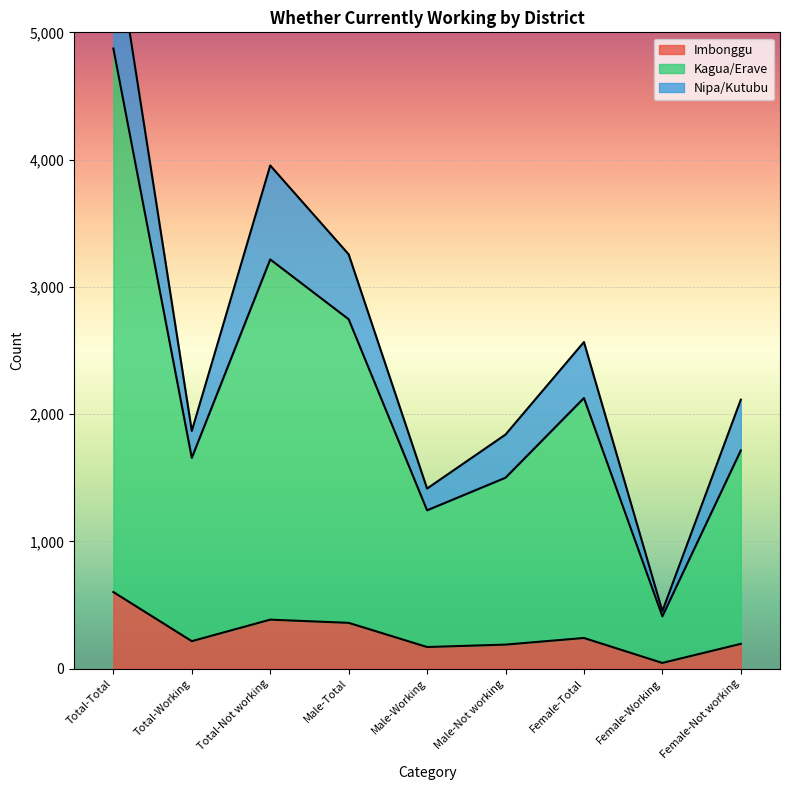

What value does the Imbonggu series have at Total-Not working?

386